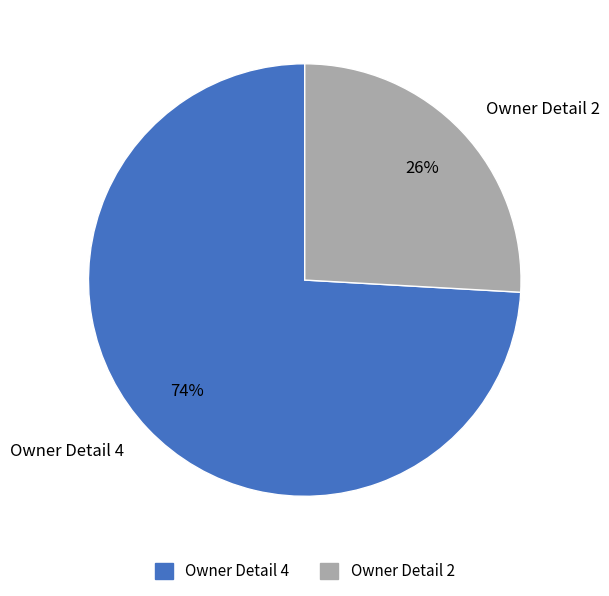

Count the number of slices in the pie.

2